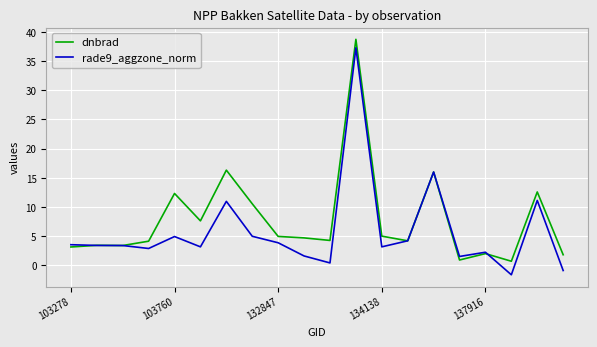

Does the chart display data point markers on the line(s)?

No